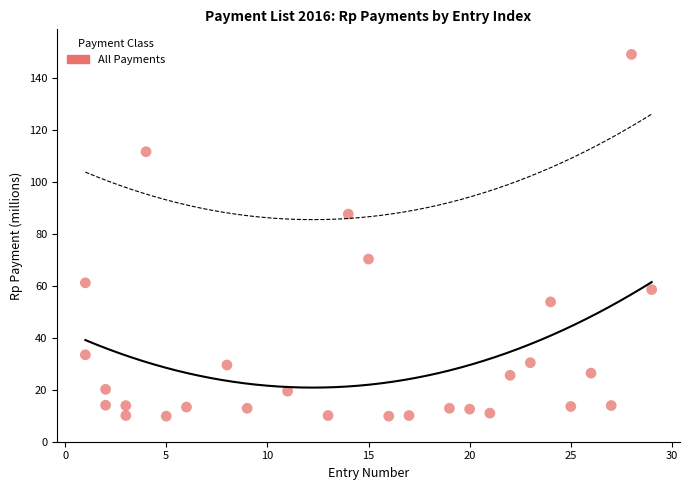

What is the range of Y values (max minus min)?

139.1